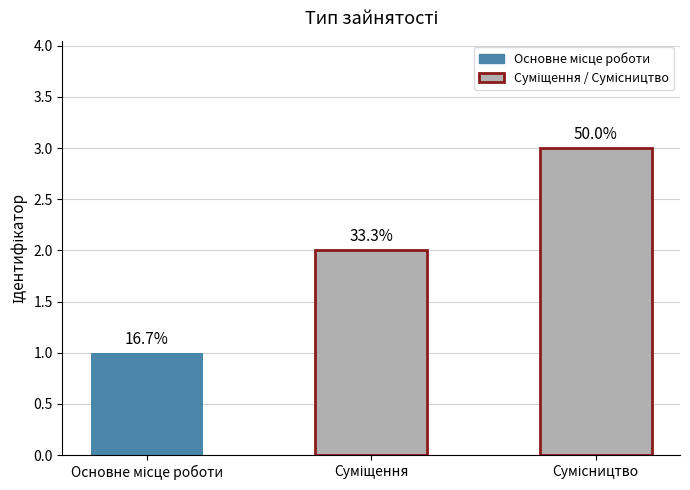

What is the sum of all values?

6